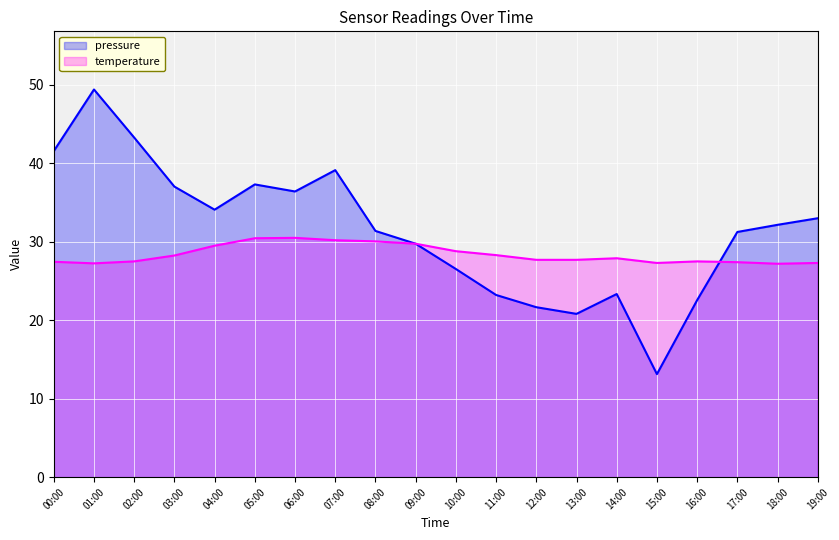

At which category does the chart reach its peak across all series?

01:00